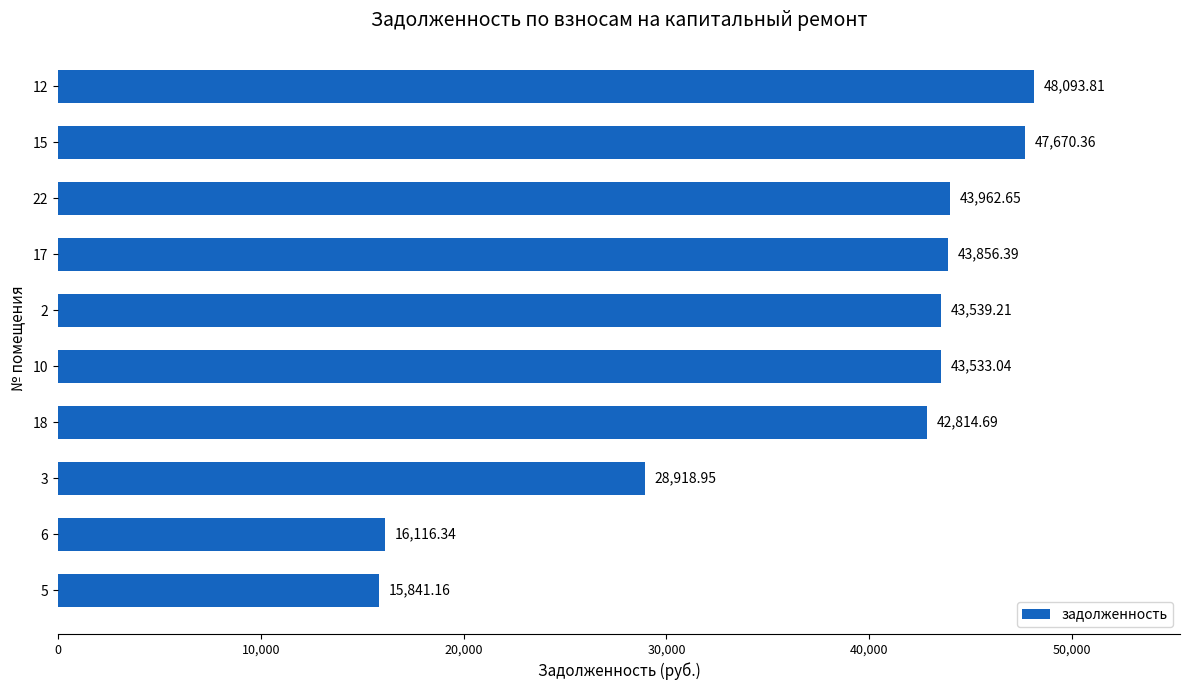

Rank the categories by value from highest to lowest.

12, 15, 22, 17, 2, 10, 18, 3, 6, 5